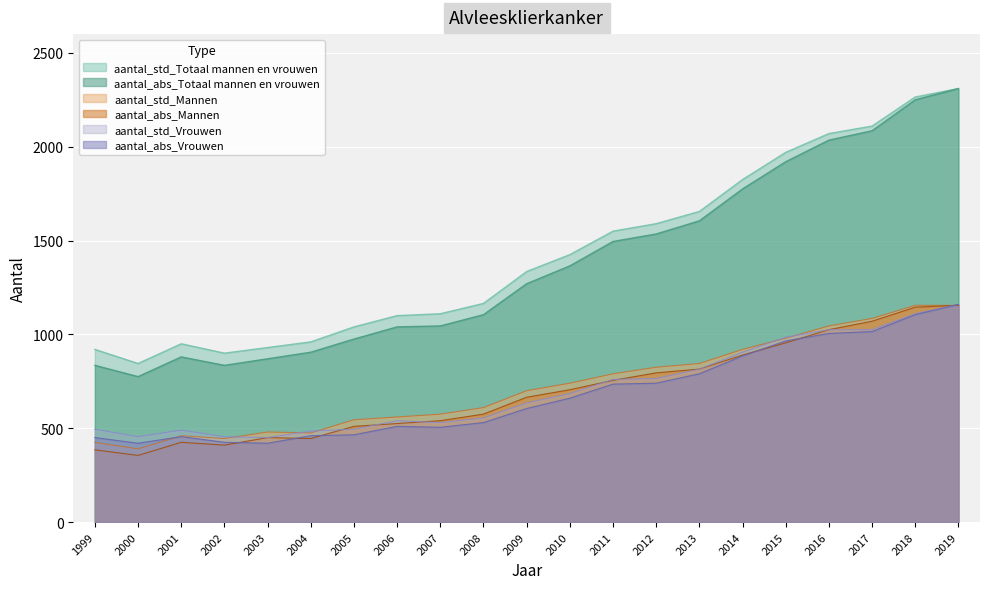

Which series has the largest range (max minus min)?

aantal_abs_Totaal mannen en vrouwen